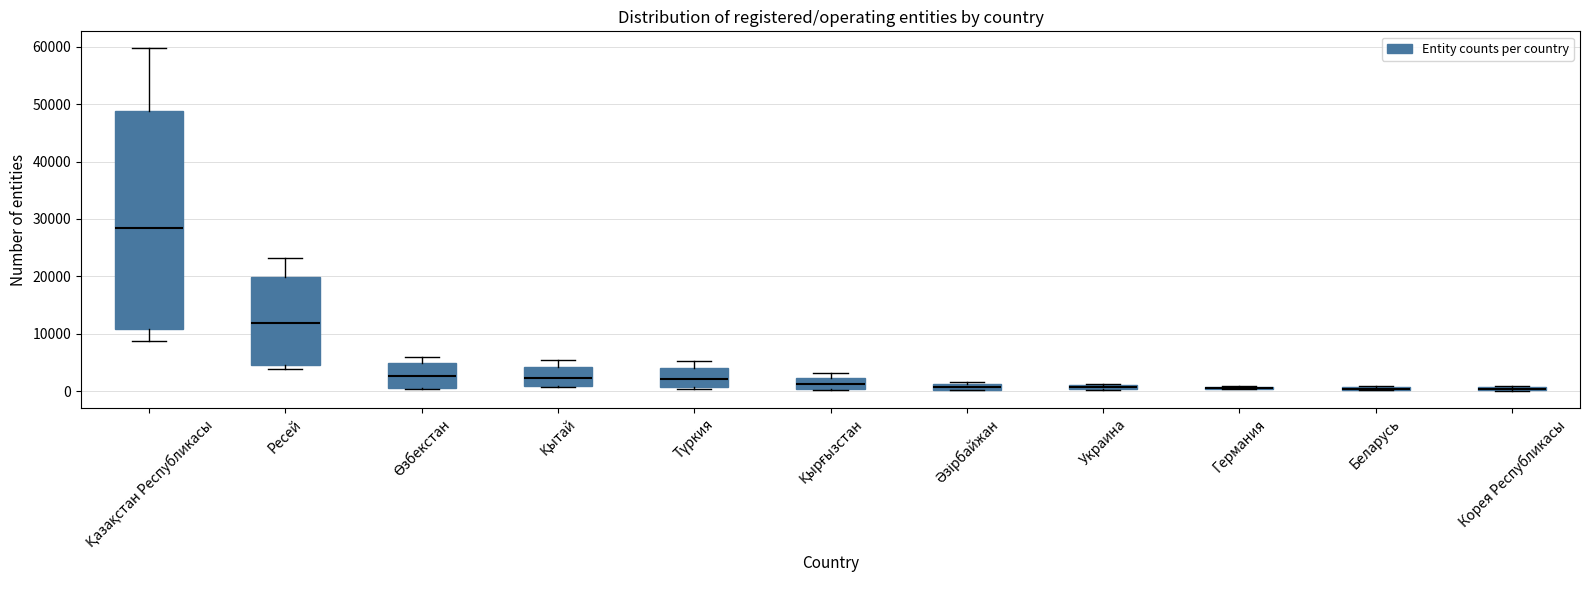

Comparing the boxes themselves (not the whiskers), which one is the tallest?

Қазақстан Республикасы